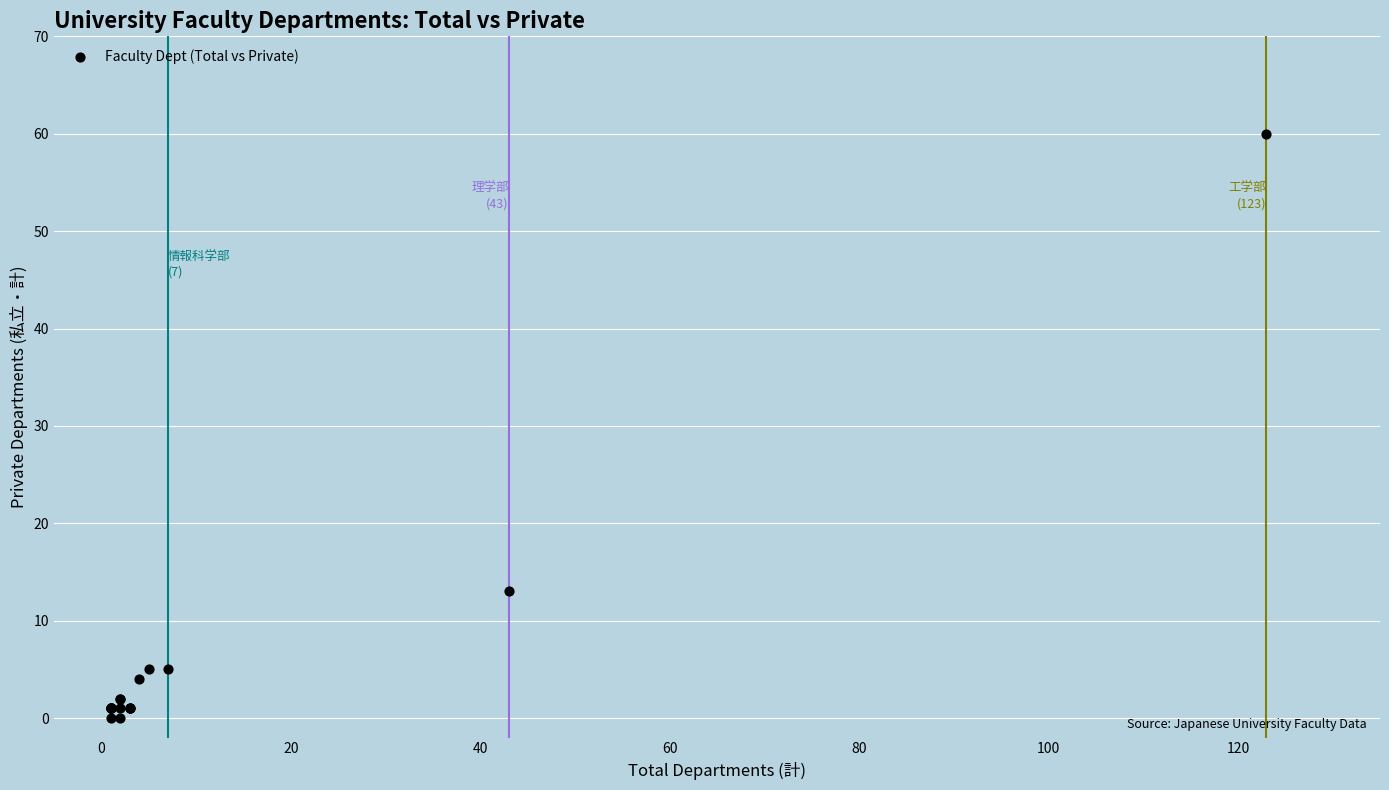

What Y value in the scatter plot is closest to 30?

13